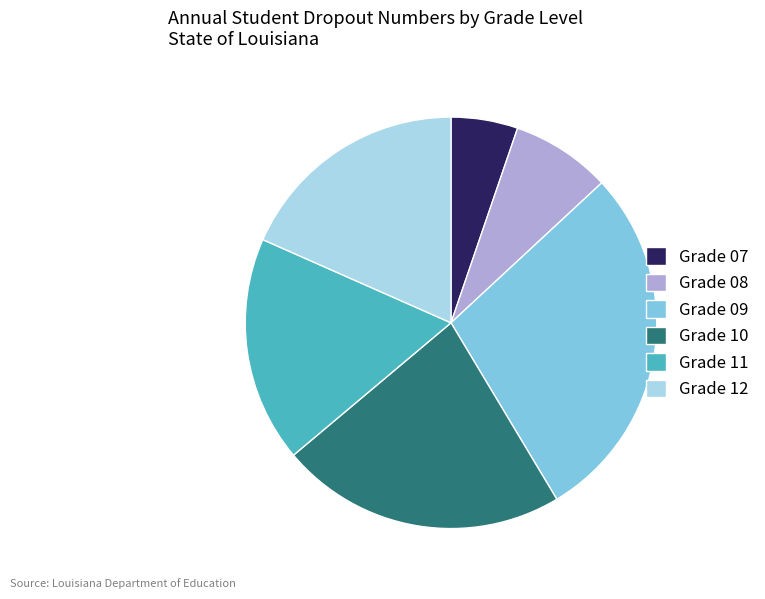

Approximately how many times larger is the value at Grade 11 compared to Grade 09?

0.6